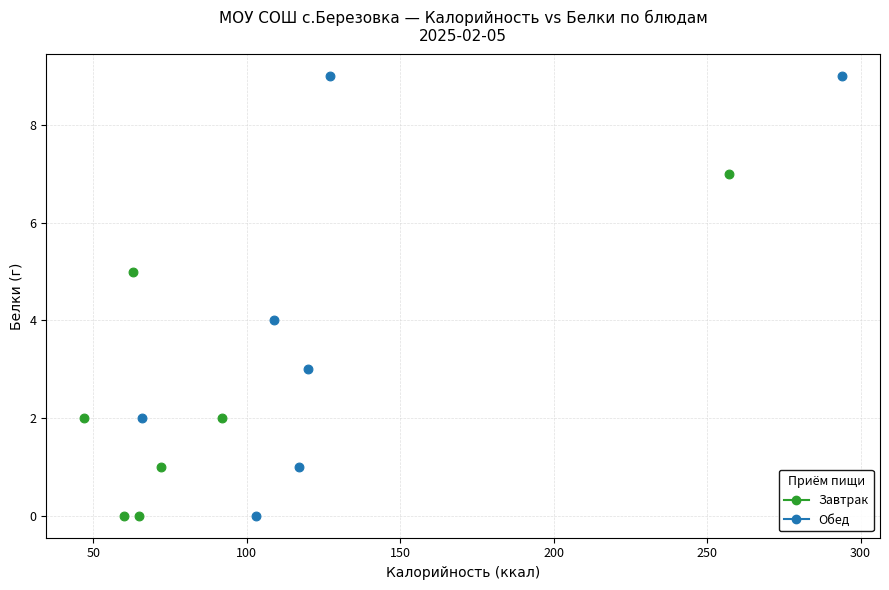

What are all the series names shown in the legend?

Завтрак, Обед